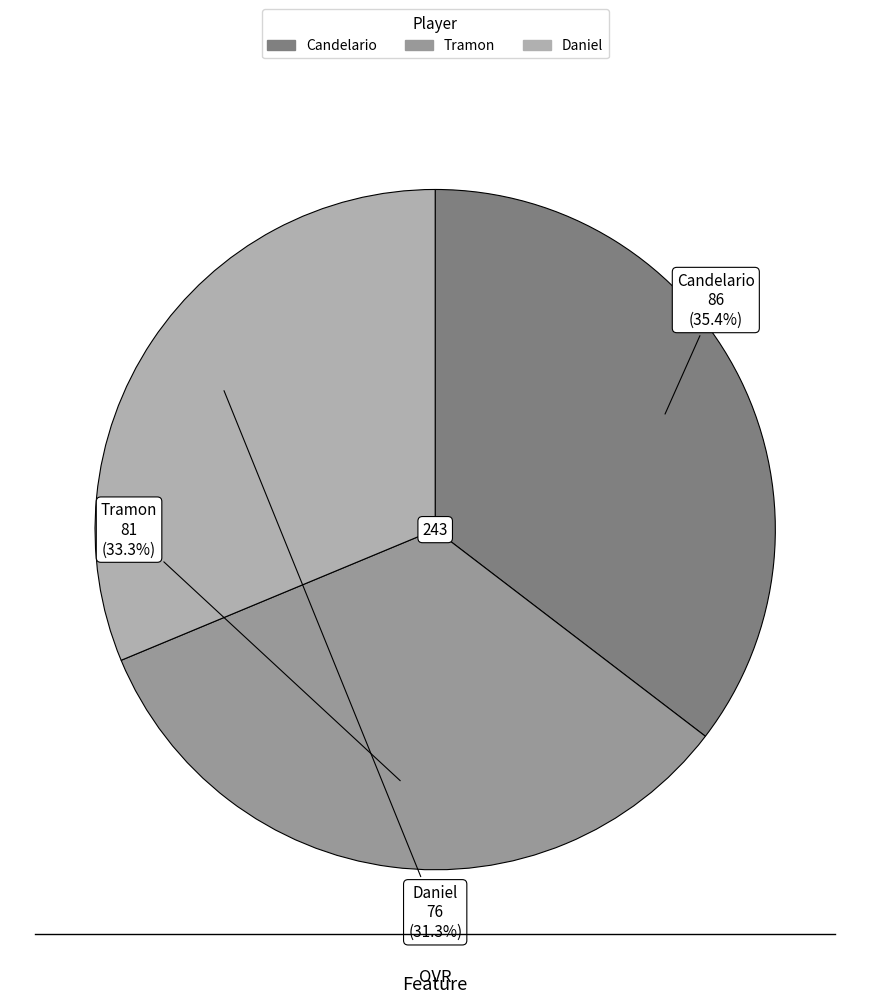

Count the number of slices in the pie.

3